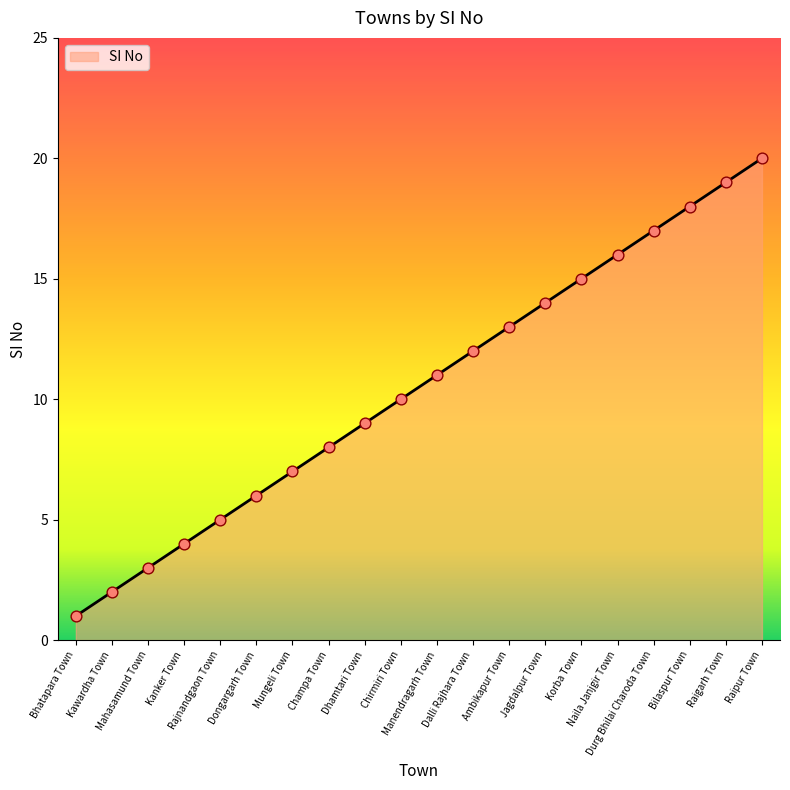

Which has a higher value, Mungeli Town or Durg Bhilai Charoda Town?

Durg Bhilai Charoda Town